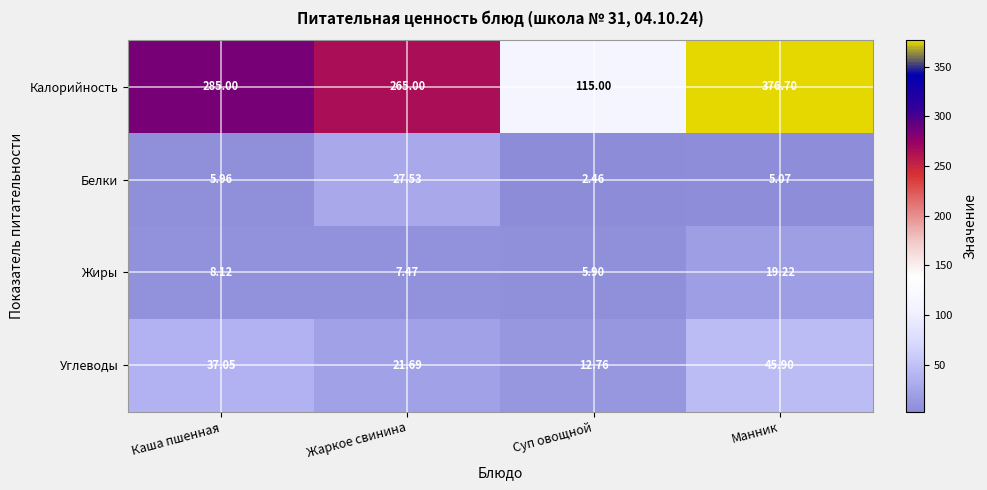

At Манник, list the series in order from smallest to largest.

Белки, Жиры, Углеводы, Калорийность